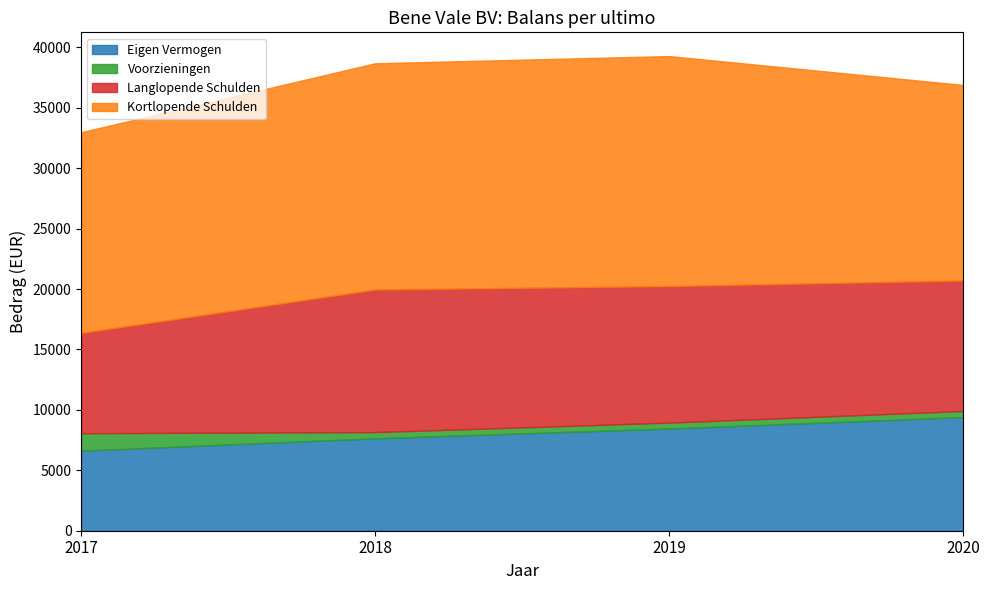

True or false: Langlopende Schulden and Voorzieningen cross at least once.

False